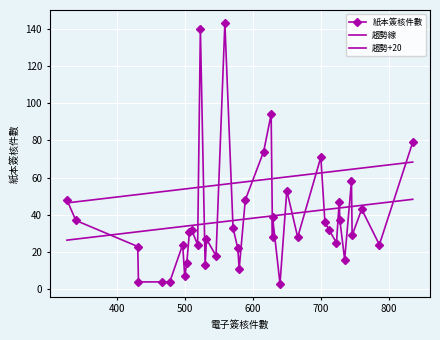

What is the sum of the values at 746 and 735?

45